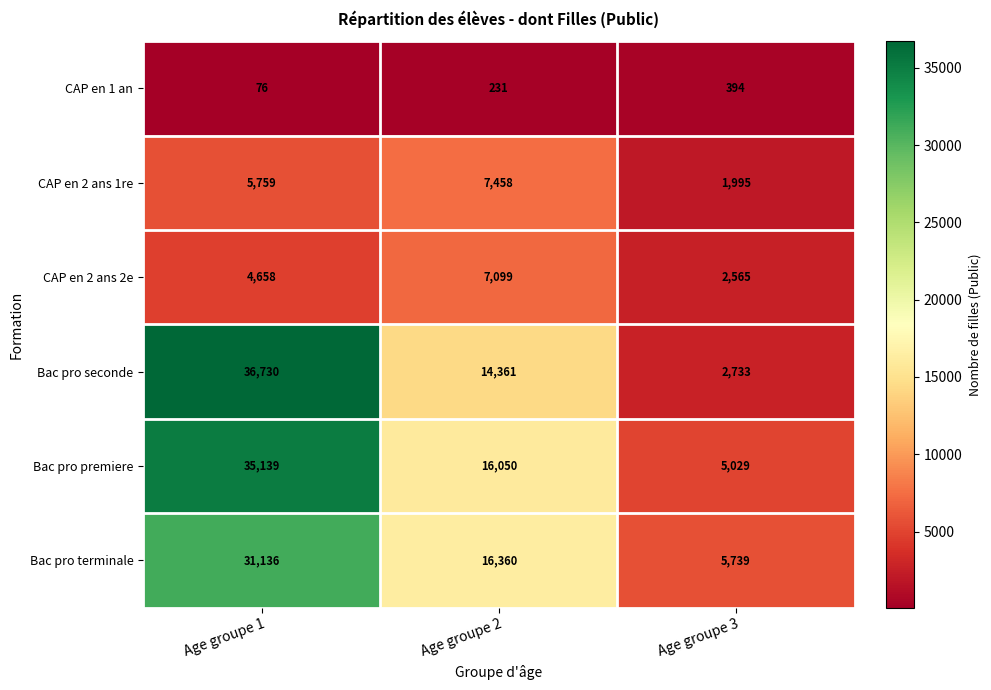

Which series has the largest total across all categories?

Bac pro premiere